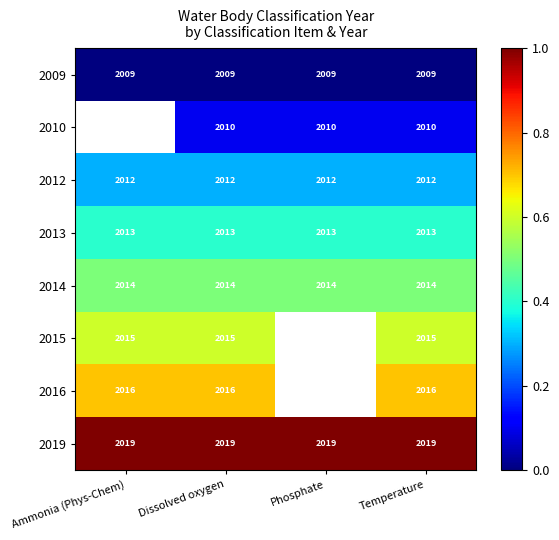

At how many categories does at least one series exceed 0?

4